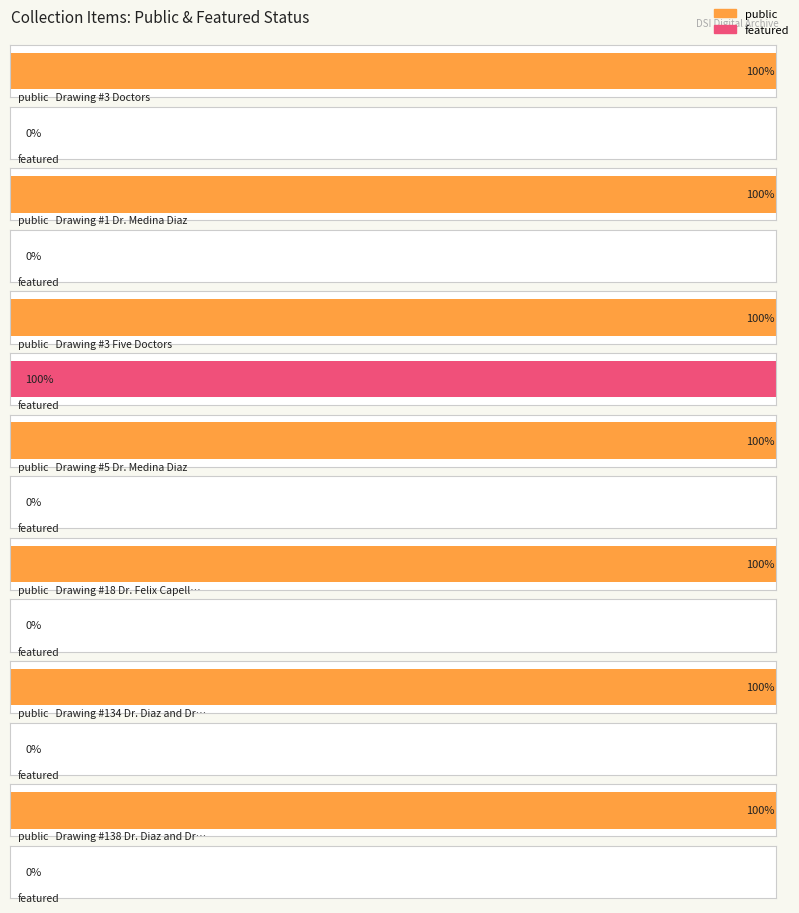

Rank the series by their maximum value, from lowest to highest.

public, featured